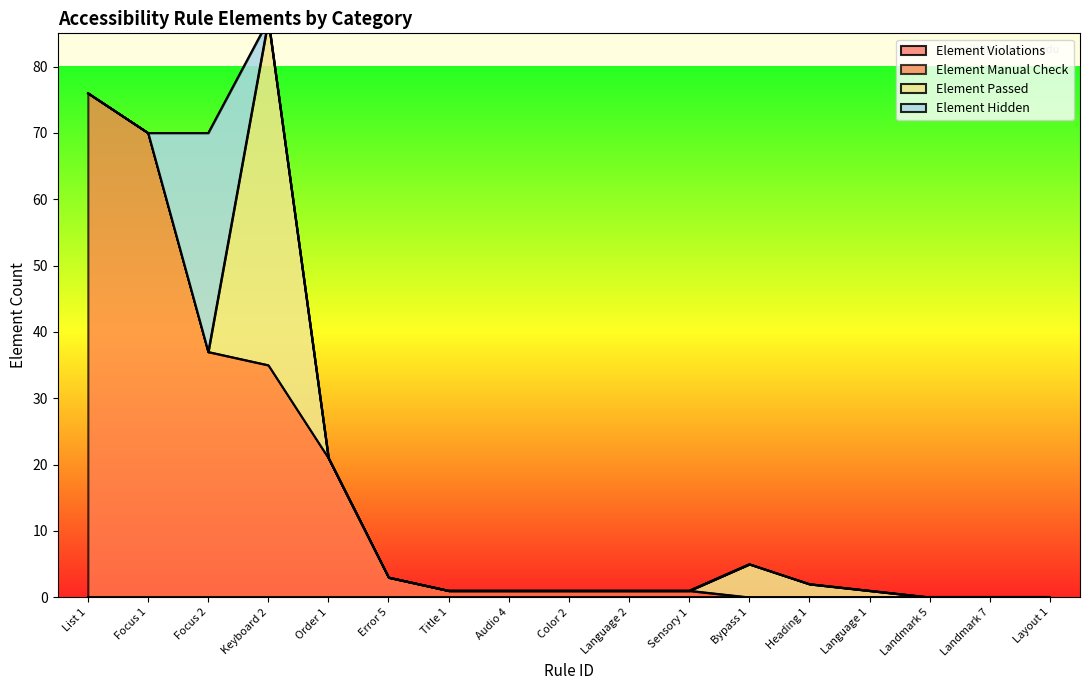

What is the sum of all Element Hidden values?

33